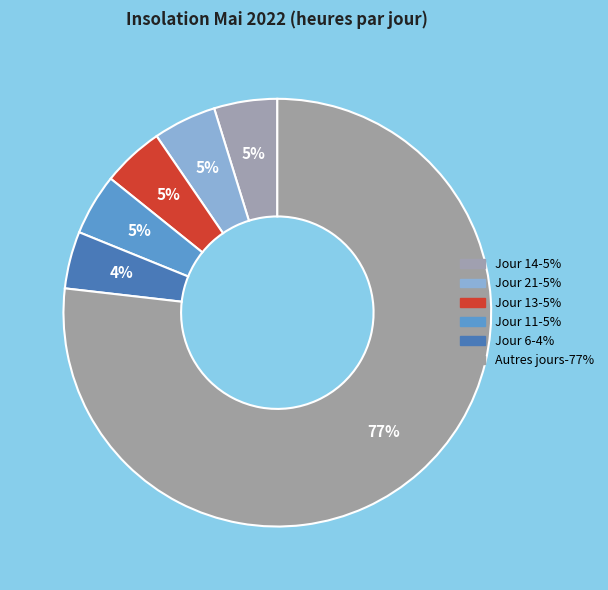

How many slices are in this pie chart?

6